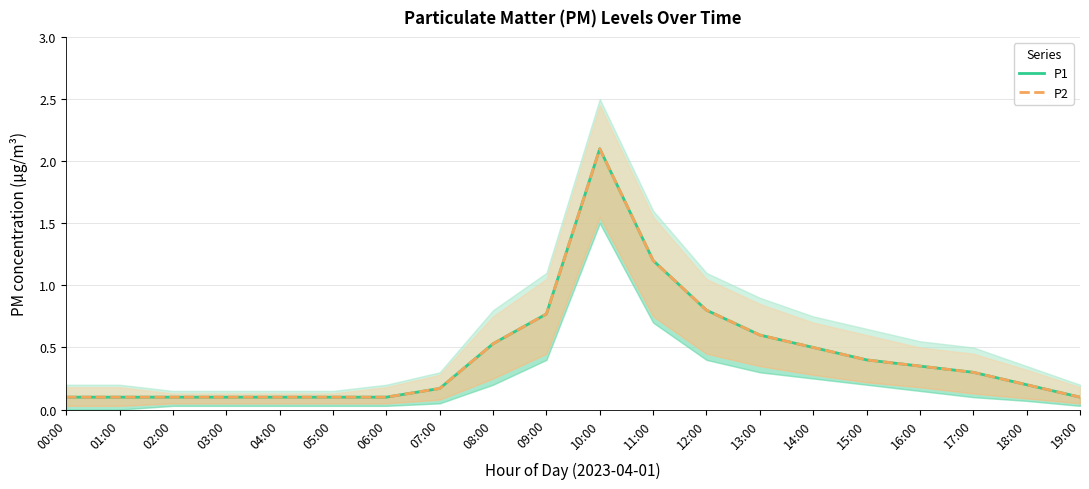

What is the sum of all P1 values?

8.7